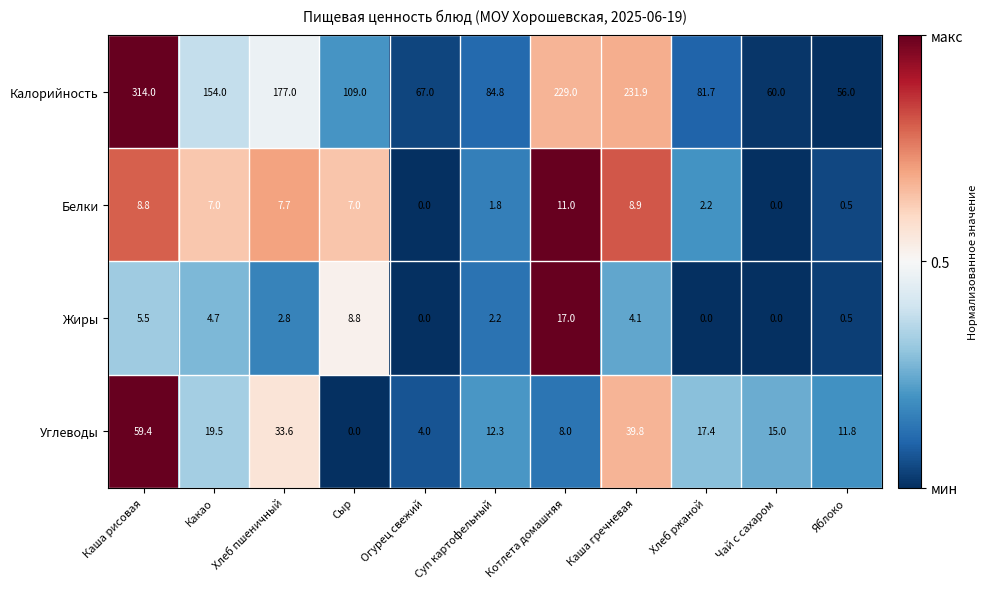

At which category is the sum across all series the highest?

Каша рисовая